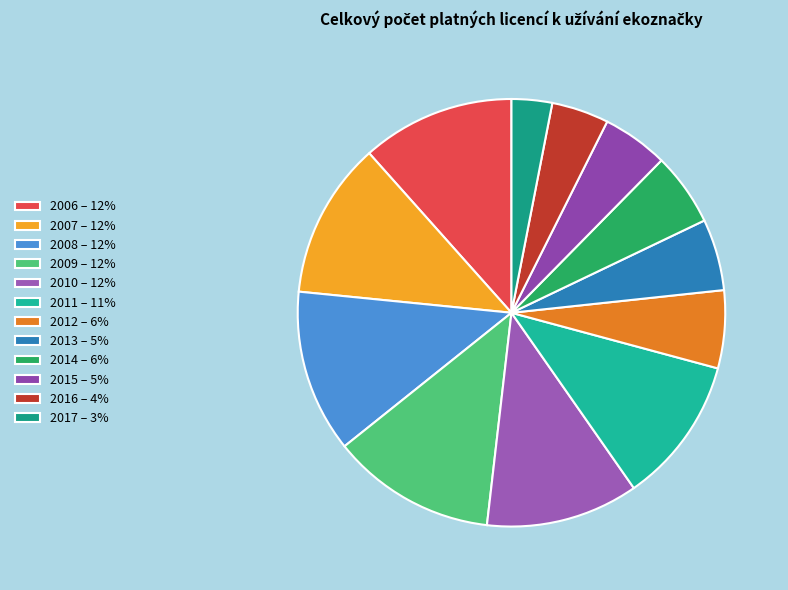

The 2012 slice represents 1% of the pie. True or false?

False